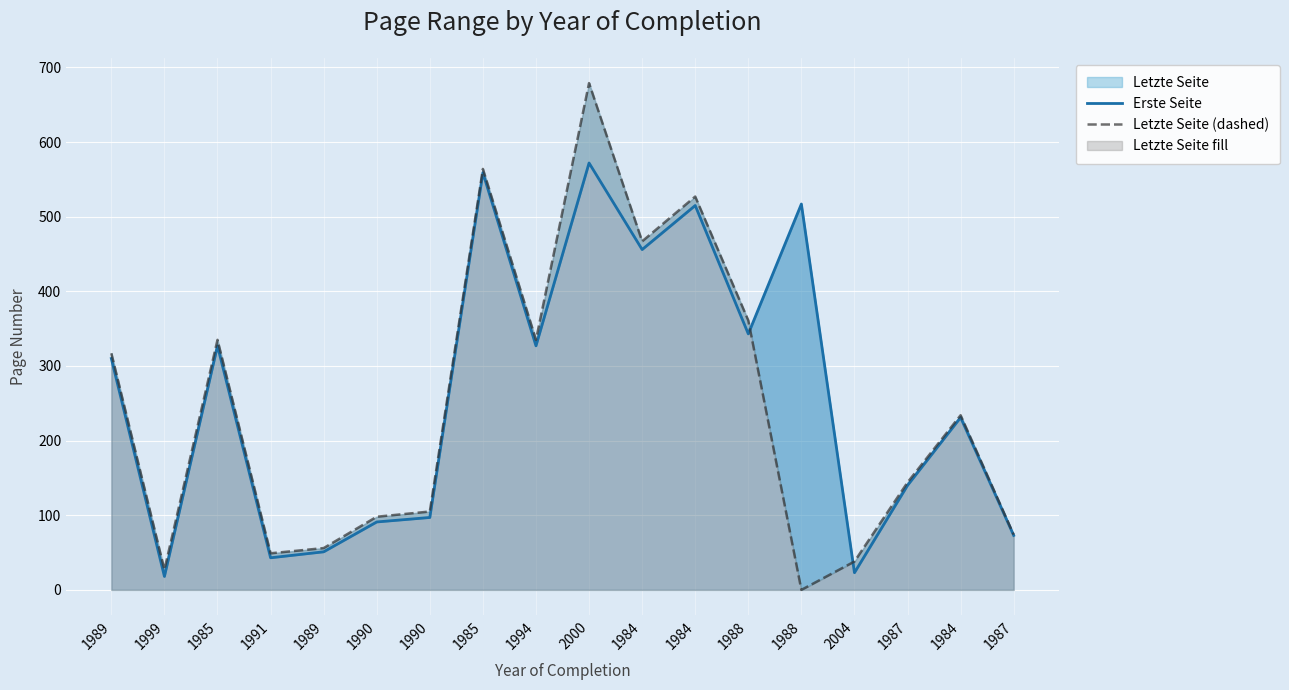

What is the sum of all Letzte Seite (dashed) values?

4410